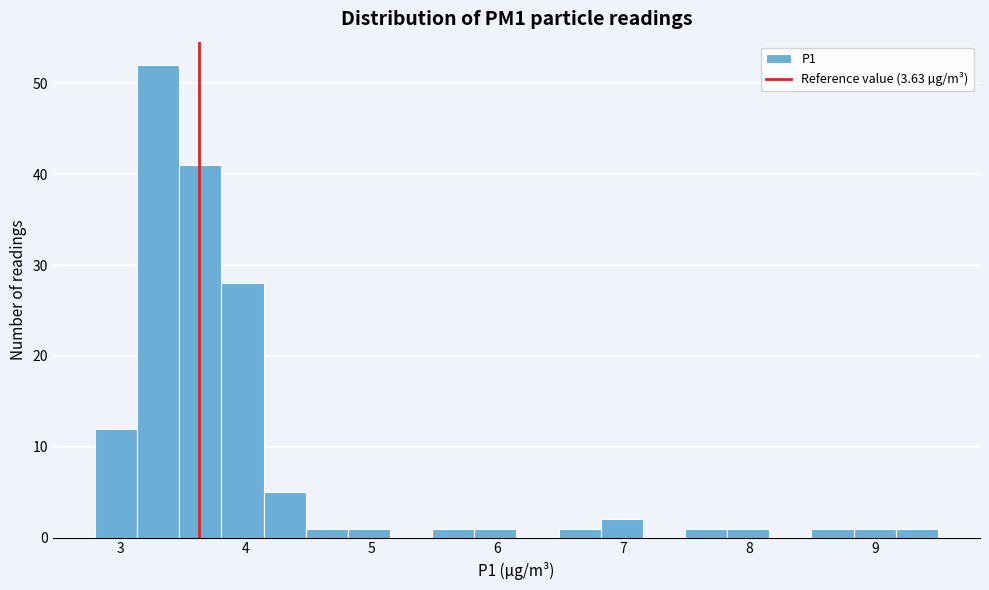

Read against the x-axis, roughly where is the centre of the tallest bar?

3.3